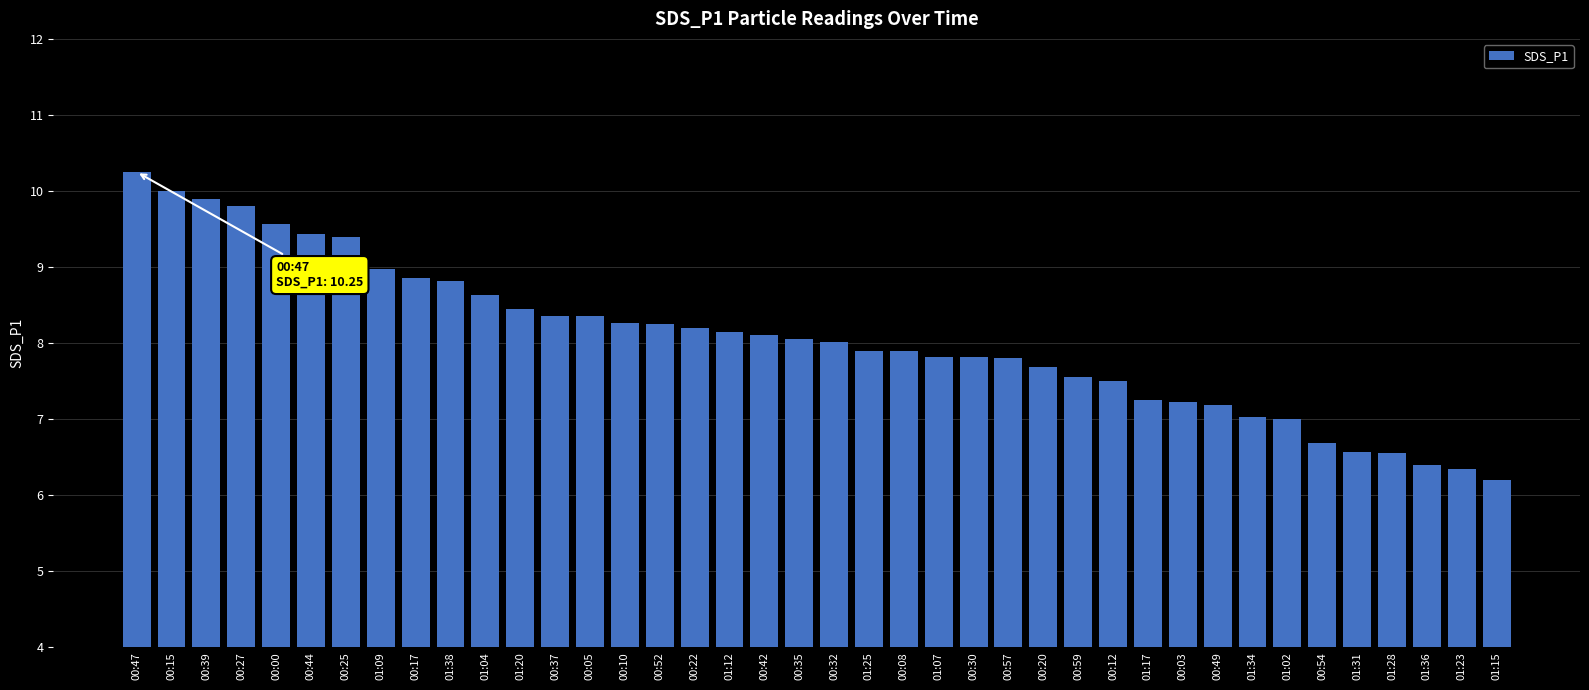

Which category has the lowest value across all series?

01:15